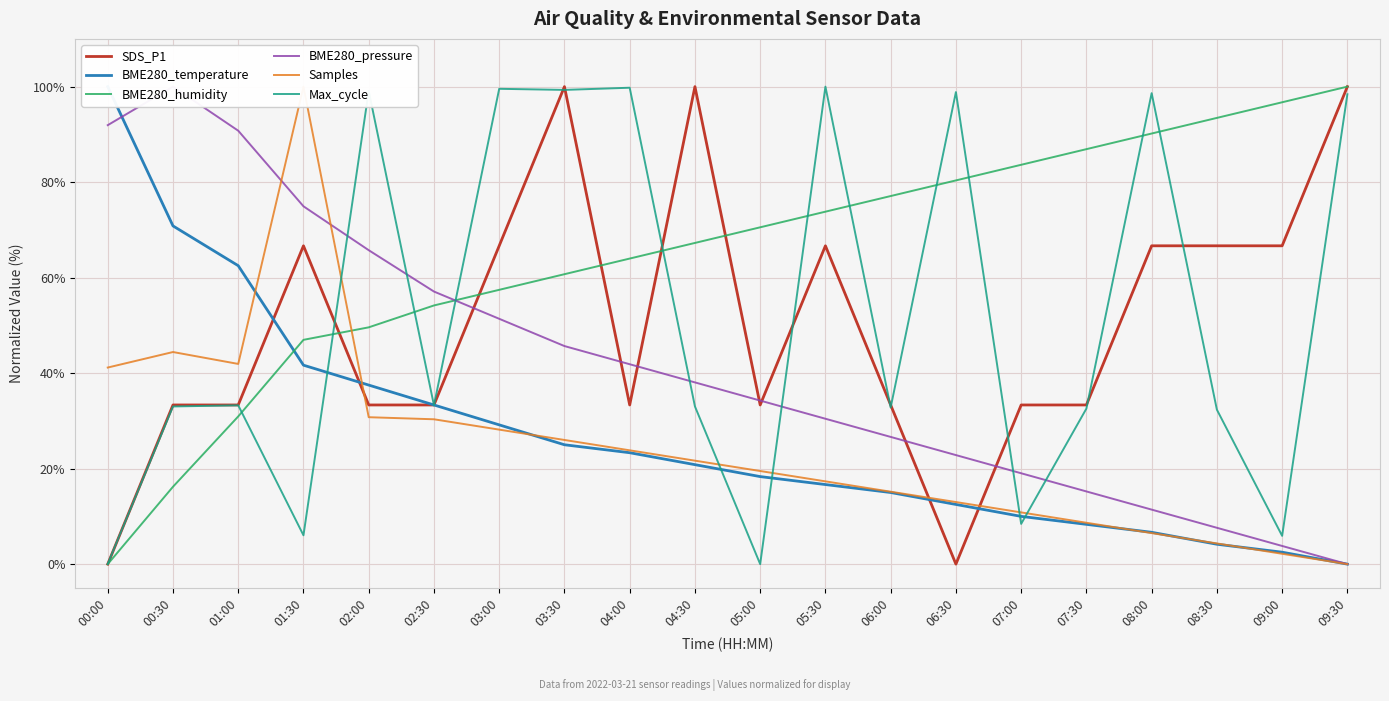

At which label is SDS_P1 closest to 50?

00:30